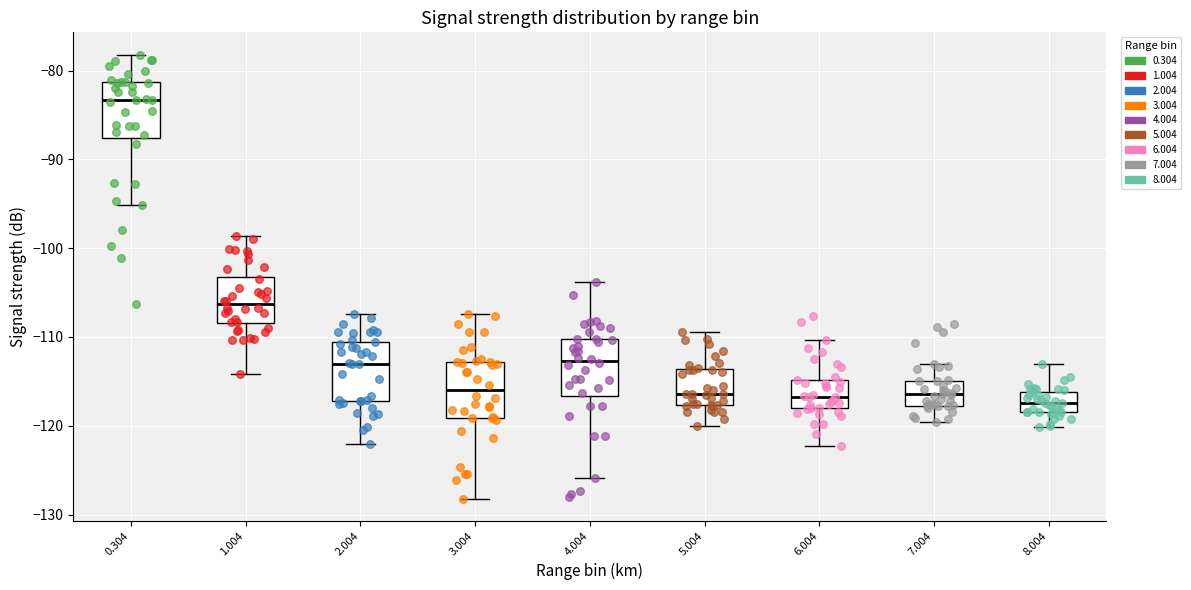

Reading left to right, read every box against the y-axis: the position of its median line, the range the box covers, and the ends of its whiskers. The values are not printed on the chart, so give them approximately, as read against the axis.

0.304: median -83, box -88 to -81, whiskers -95 to -78
1.004: median -106, box -108 to -103, whiskers -114 to -99
2.004: median -113, box -117 to -111, whiskers -122 to -107
3.004: median -116, box -119 to -113, whiskers -128 to -107
4.004: median -113, box -117 to -110, whiskers -126 to -104
5.004: median -116, box -118 to -114, whiskers -120 to -109
6.004: median -117, box -118 to -115, whiskers -122 to -110
7.004: median -116, box -118 to -115, whiskers -120 to -113
8.004: median -117, box -118 to -116, whiskers -120 to -113